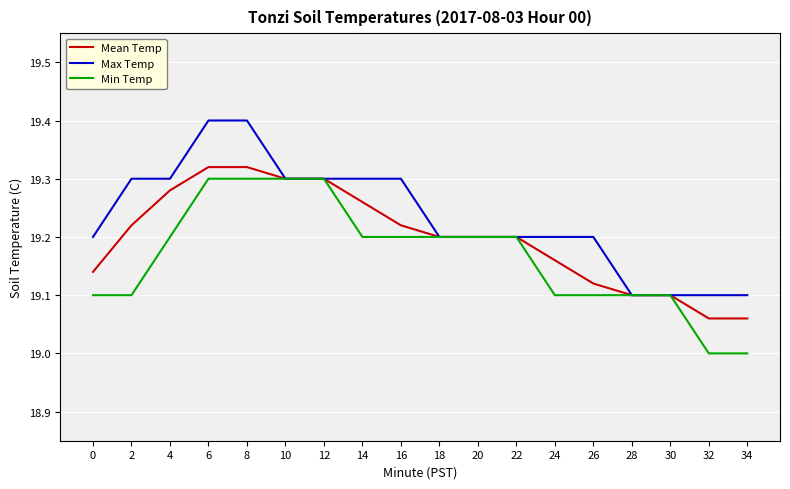

Is the value of Mean Temp at 24 greater than the value of Max Temp at 18?

No